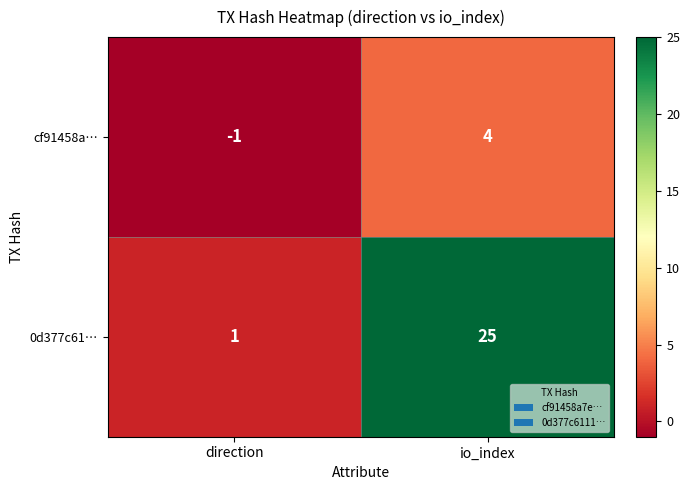

At how many categories does at least one series exceed 21?

1